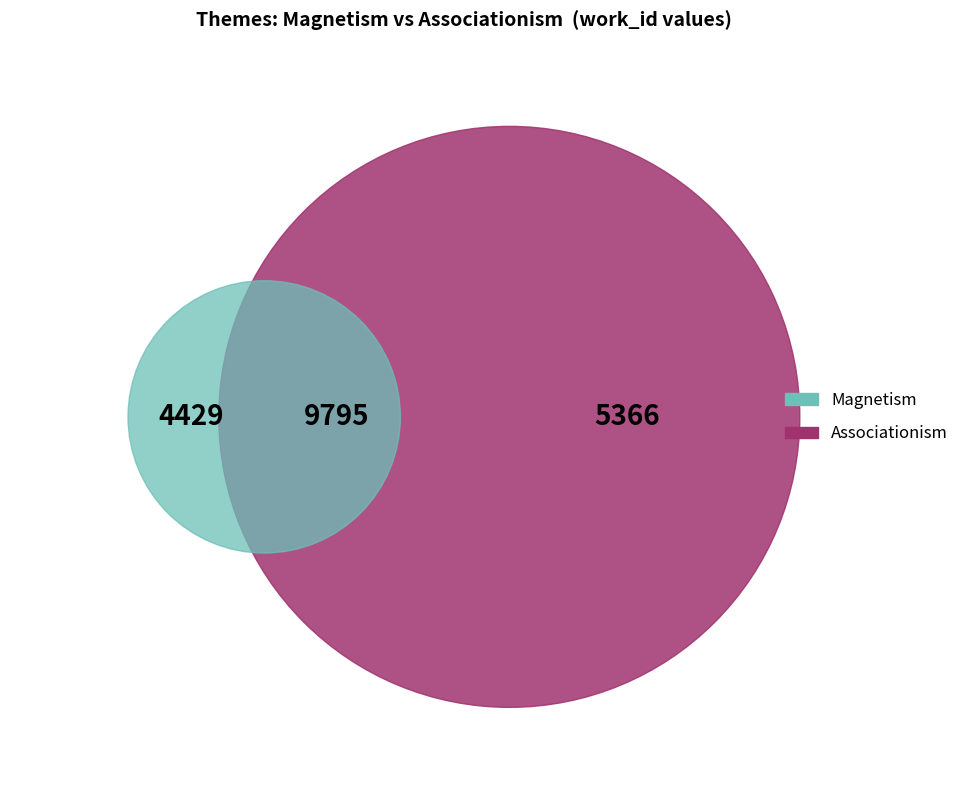

What percentage do Associationism and Magnetism together represent?

100.0%